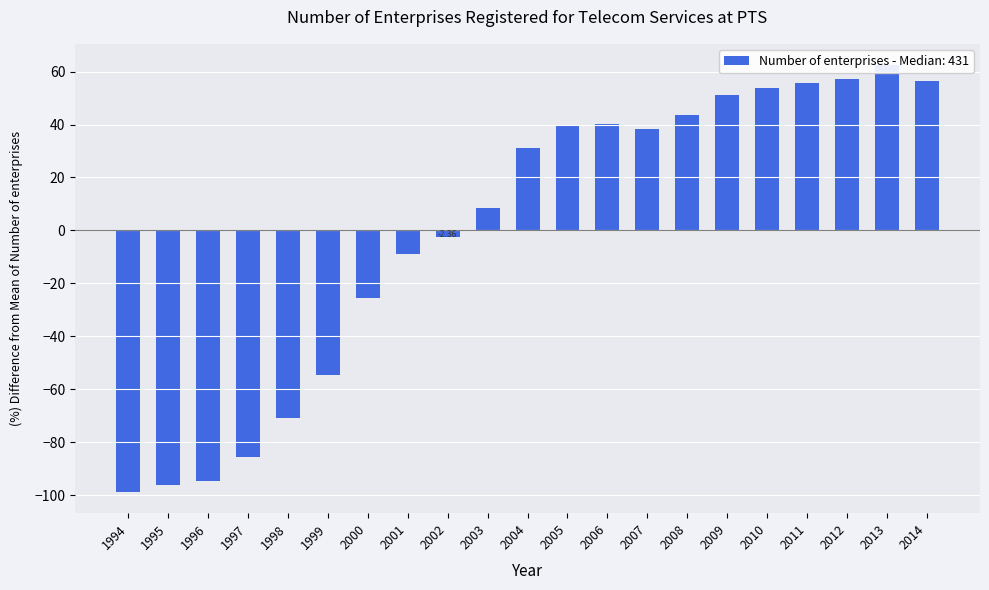

List the labels in order of value, smallest first.

1994, 1995, 1996, 1997, 1998, 1999, 2000, 2001, 2002, 2003, 2004, 2007, 2005, 2006, 2008, 2009, 2010, 2011, 2014, 2012, 2013